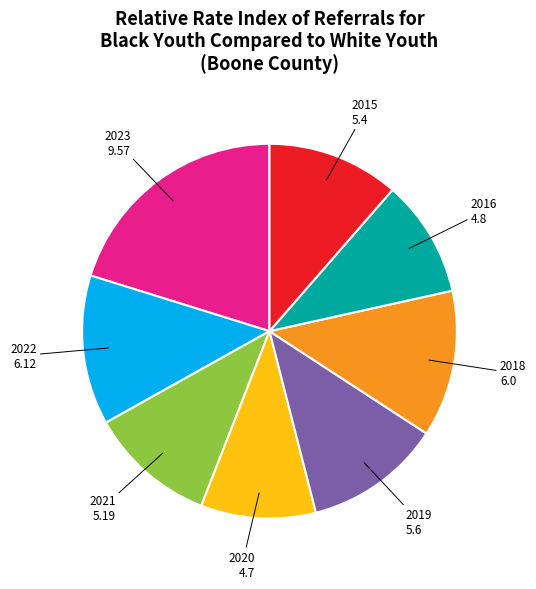

Is it true that 2023 is 12% of the pie?

False